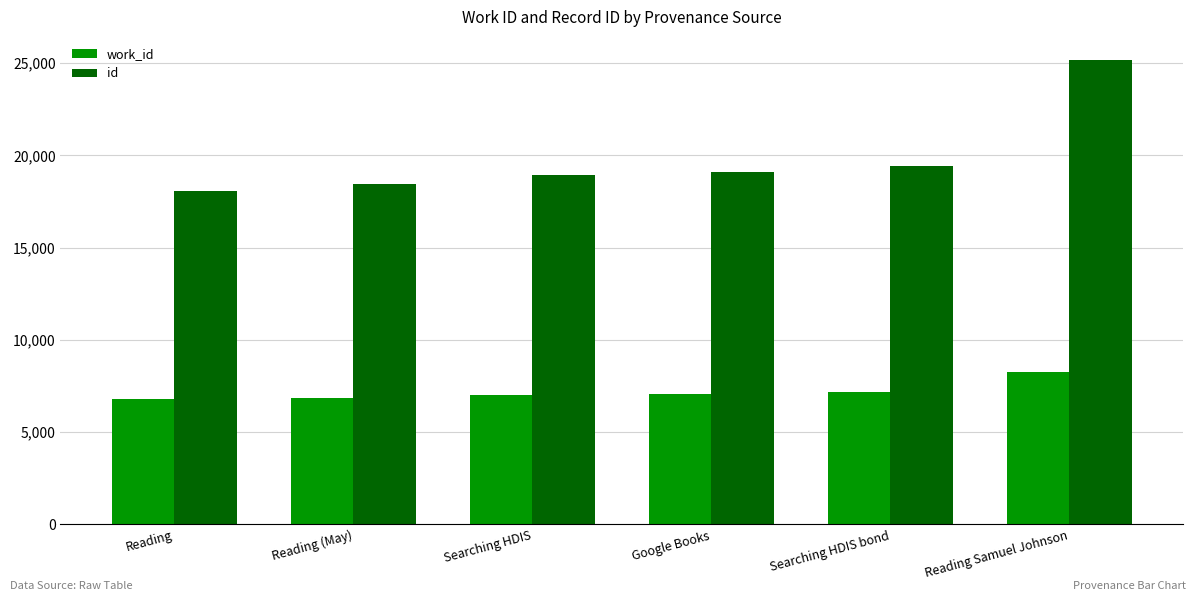

Which series has the widest spread of values?

id